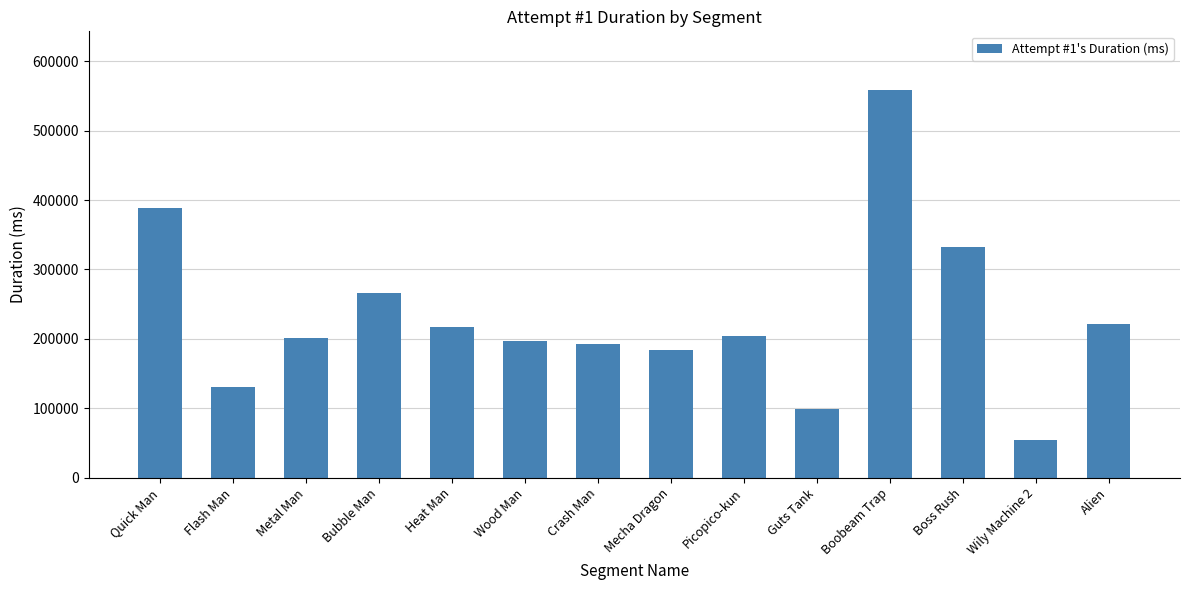

What is the difference between the second highest and second lowest values?

289976